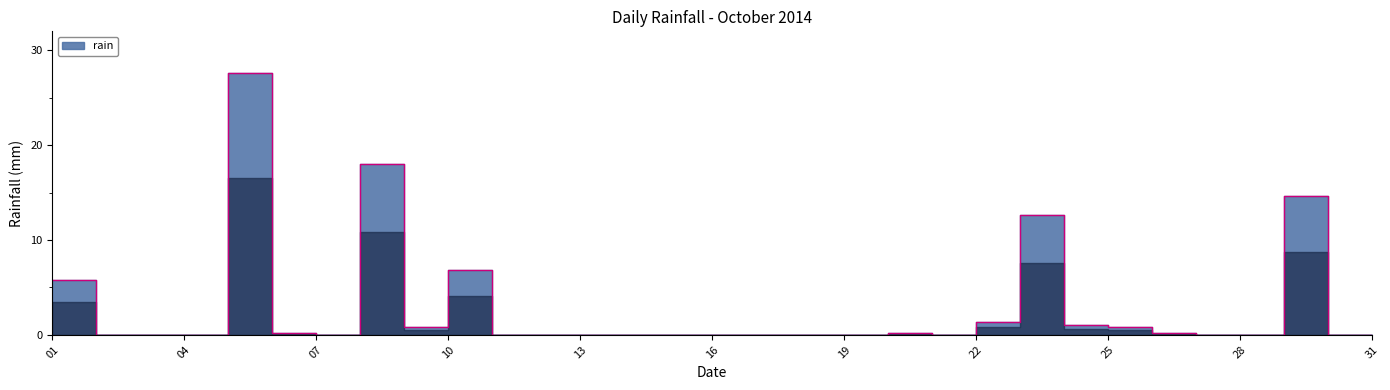

Rank the categories by value from lowest to highest.

2014-10-02, 2014-10-03, 2014-10-04, 2014-10-07, 2014-10-11, 2014-10-12, 2014-10-13, 2014-10-14, 2014-10-15, 2014-10-16, 2014-10-17, 2014-10-18, 2014-10-19, 2014-10-21, 2014-10-27, 2014-10-28, 2014-10-30, 2014-10-31, 2014-10-06, 2014-10-20, 2014-10-26, 2014-10-09, 2014-10-25, 2014-10-24, 2014-10-22, 2014-10-01, 2014-10-10, 2014-10-23, 2014-10-29, 2014-10-08, 2014-10-05